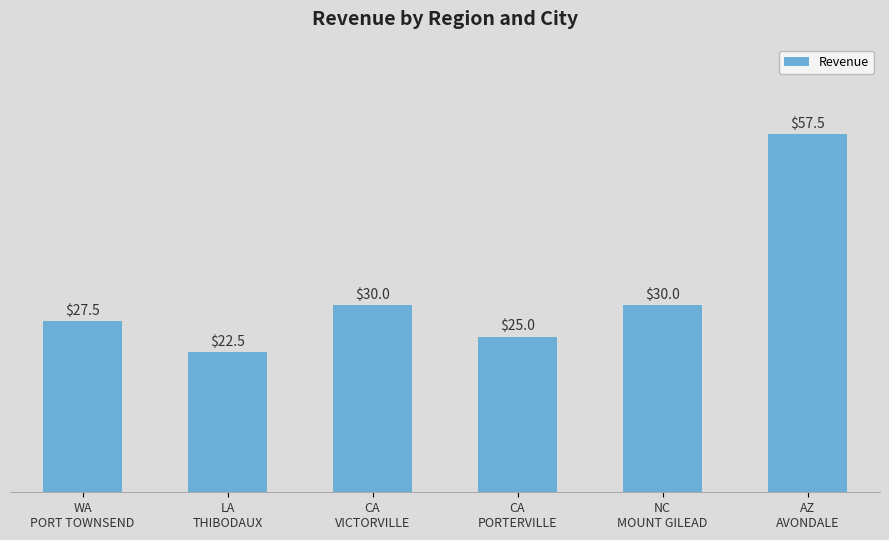

What is the smallest value displayed?

22.5